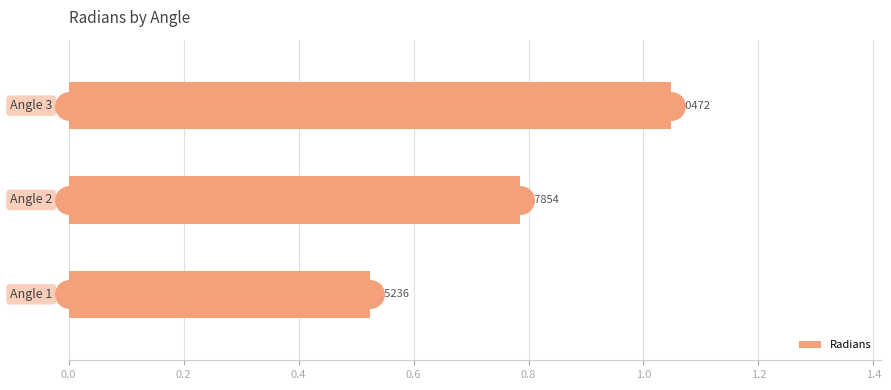

What is the difference between the second highest and minimum values?

0.3